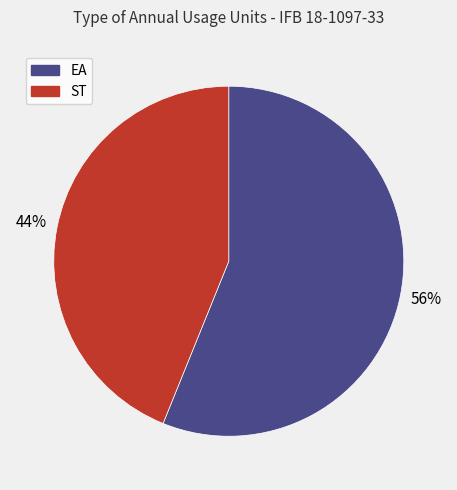

Count the number of slices in the pie.

2